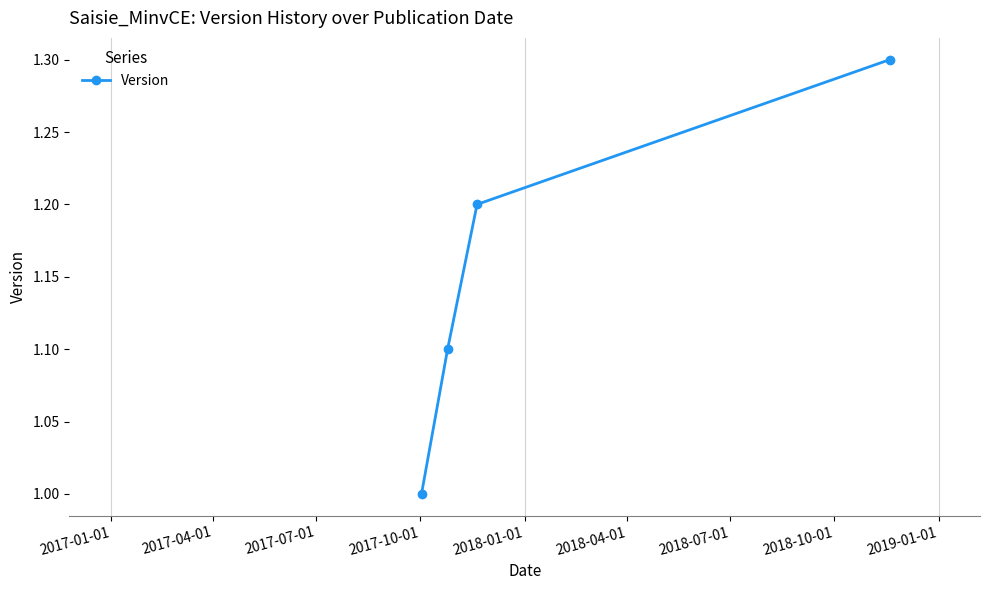

What is the difference between the maximum and minimum values?

0.3